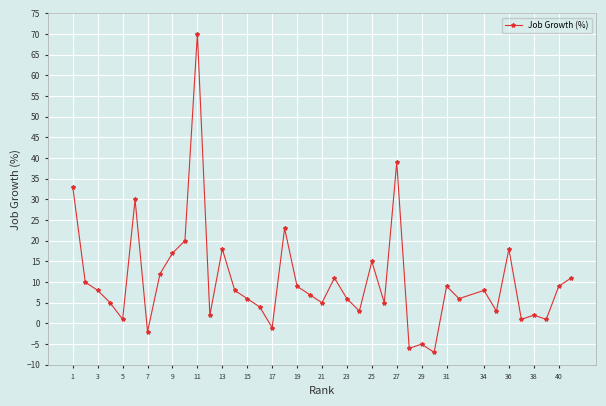

What is the greatest value displayed?

70